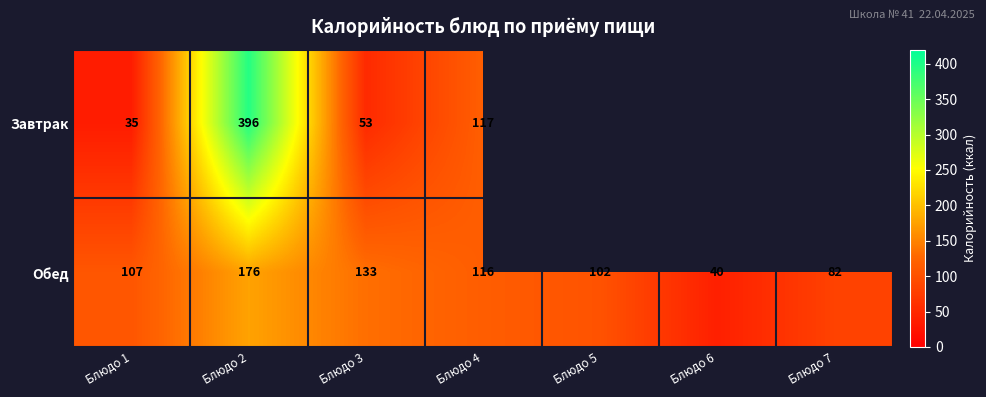

Rank the series at Блюдо 1 from highest to lowest value.

Обед, Завтрак